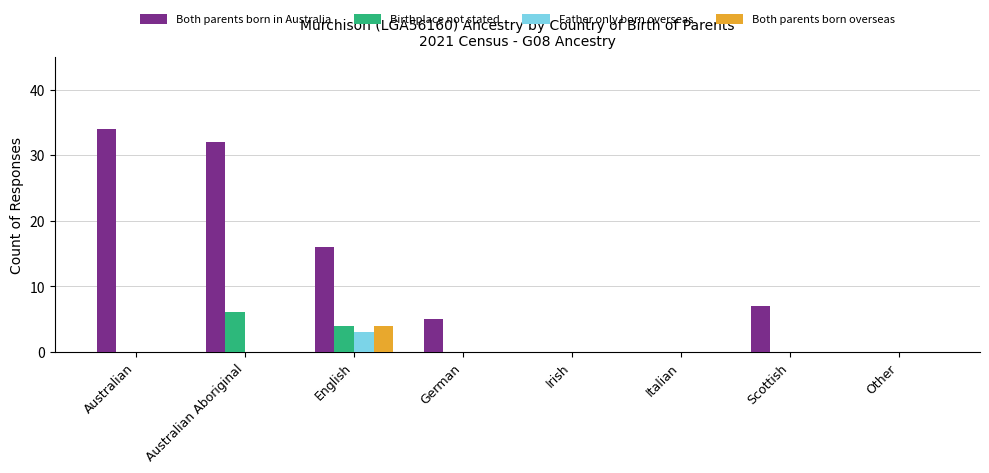

True or false: Birthplace not stated has a value of 0 at Italian.

True